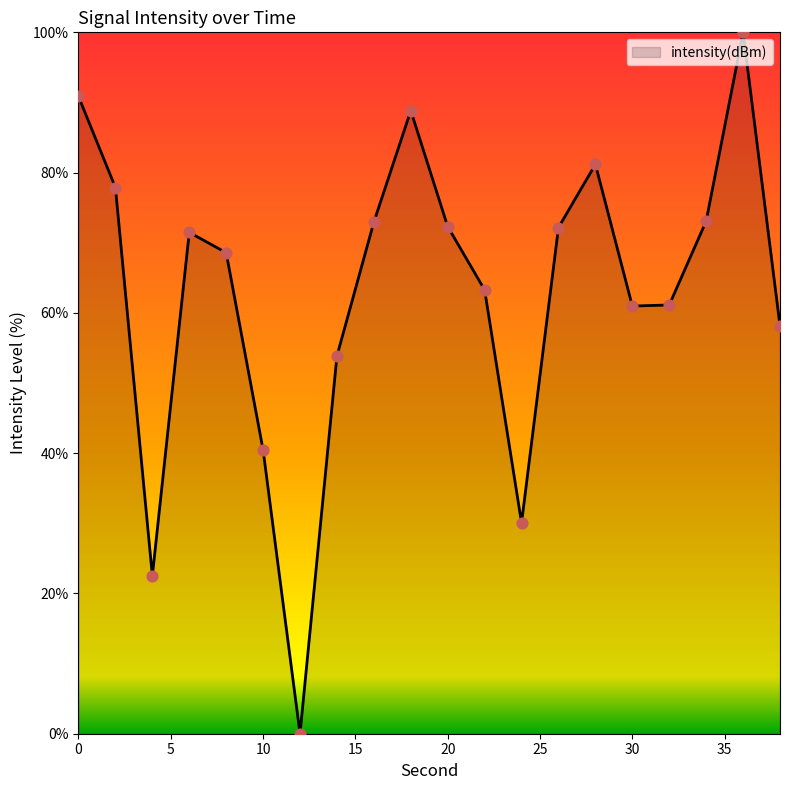

What is the greatest value displayed?

100.0